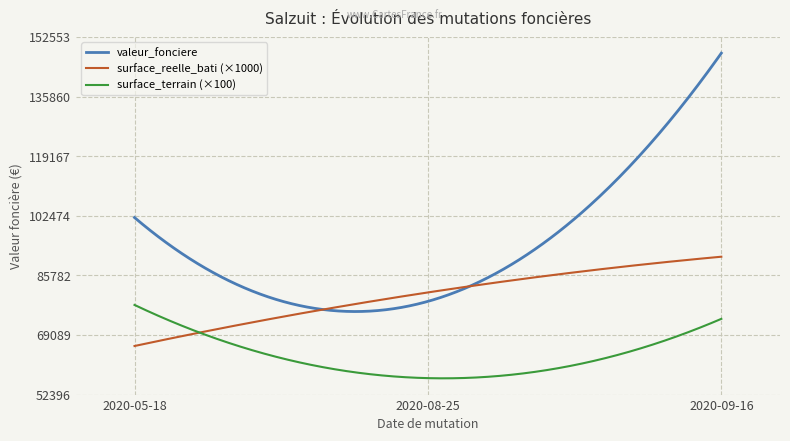

List the series in order of their peak value, highest first.

valeur_fonciere, surface_reelle_bati (×1000), surface_terrain (×100)